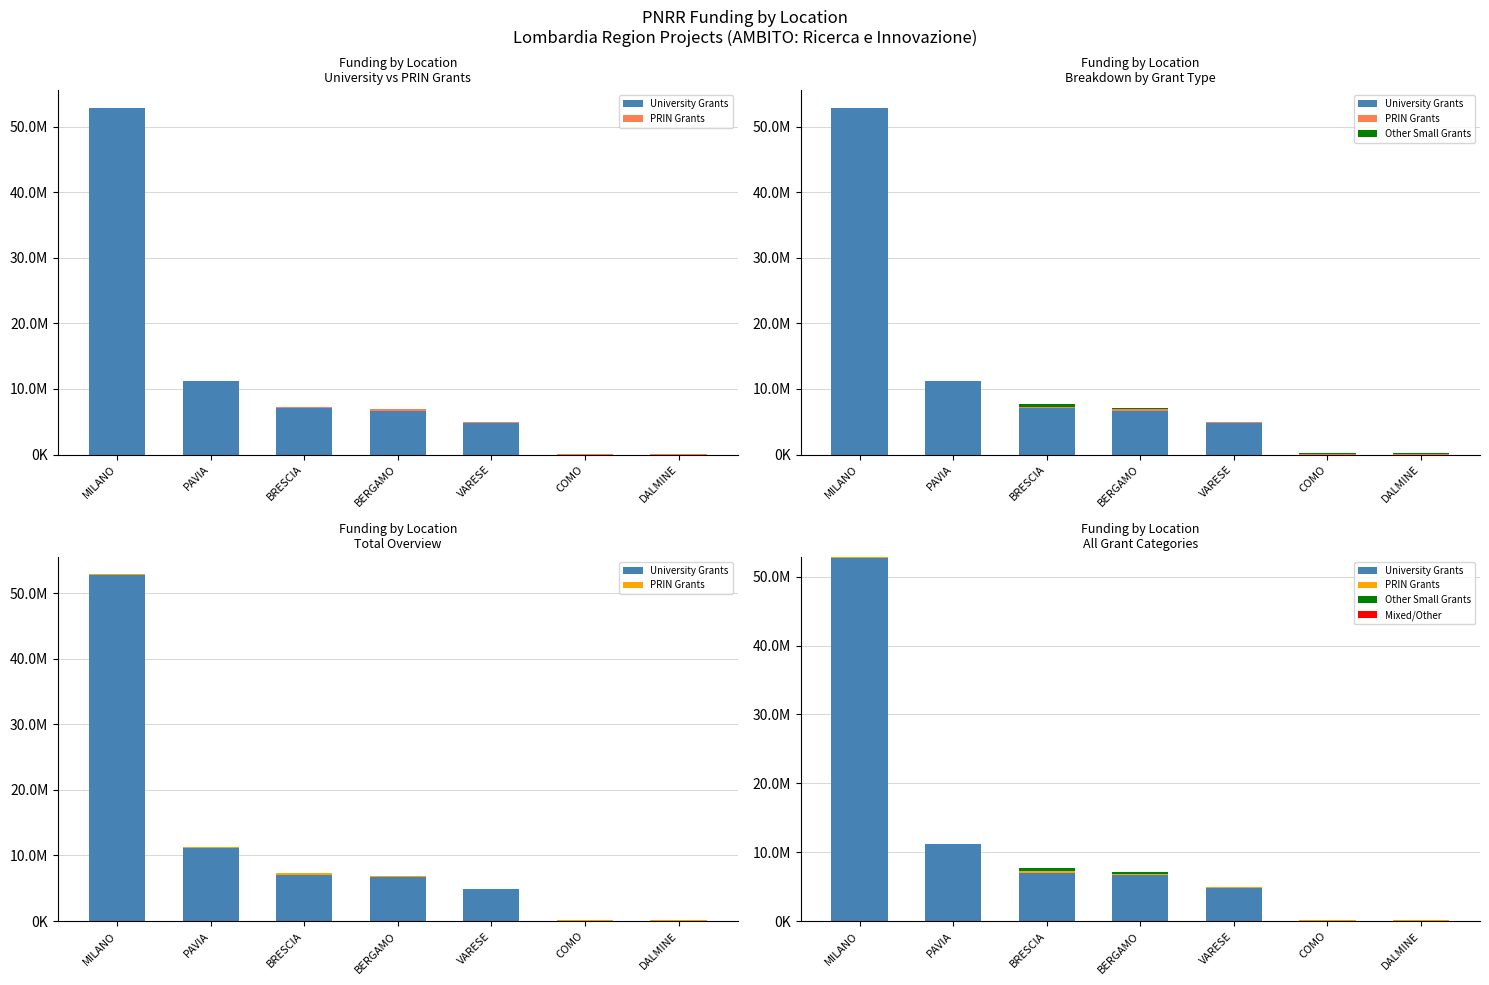

At which label does Other Small Grants first exceed 91089?

BRESCIA